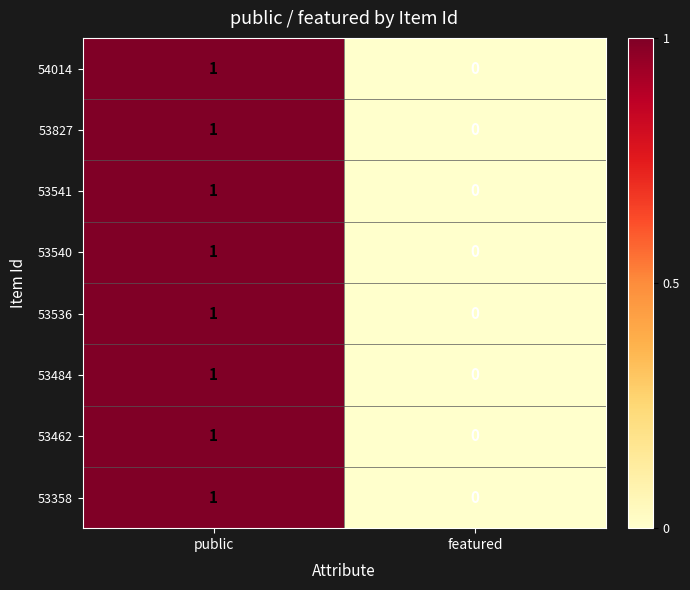

At which label is 53358 closest to 0?

featured